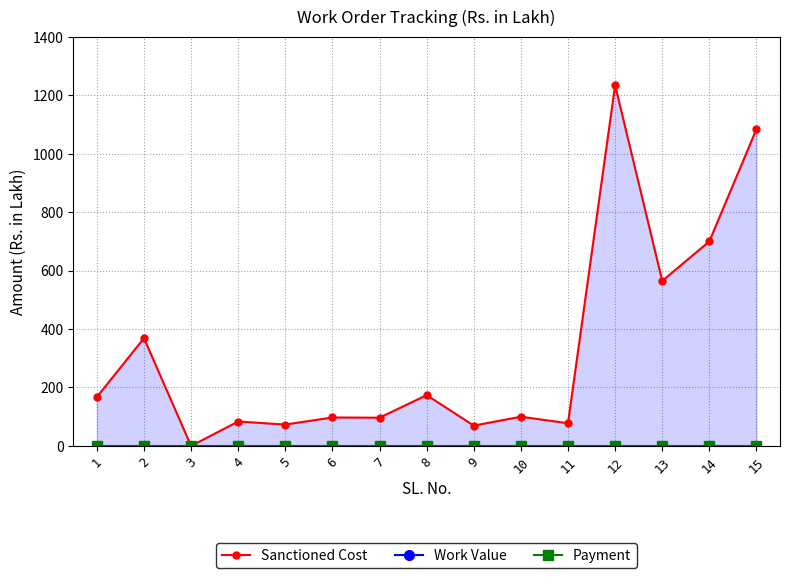

At which category is the sum across all series the highest?

12